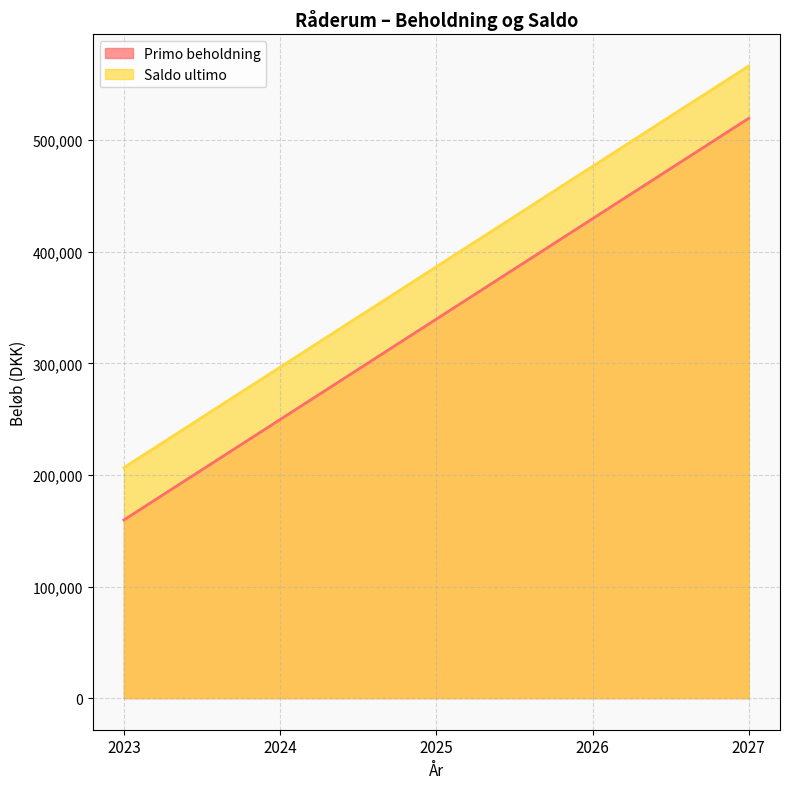

True or false: Primo beholdning and Saldo ultimo intersect in this chart.

False